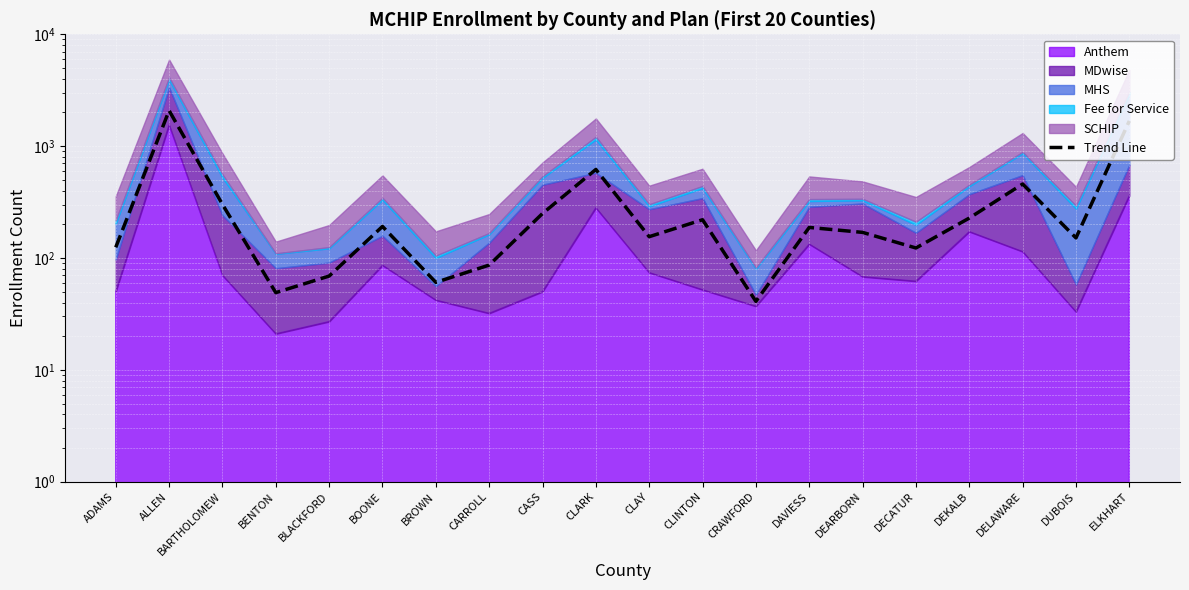

At which label is the value closest to 1060?

CLARK